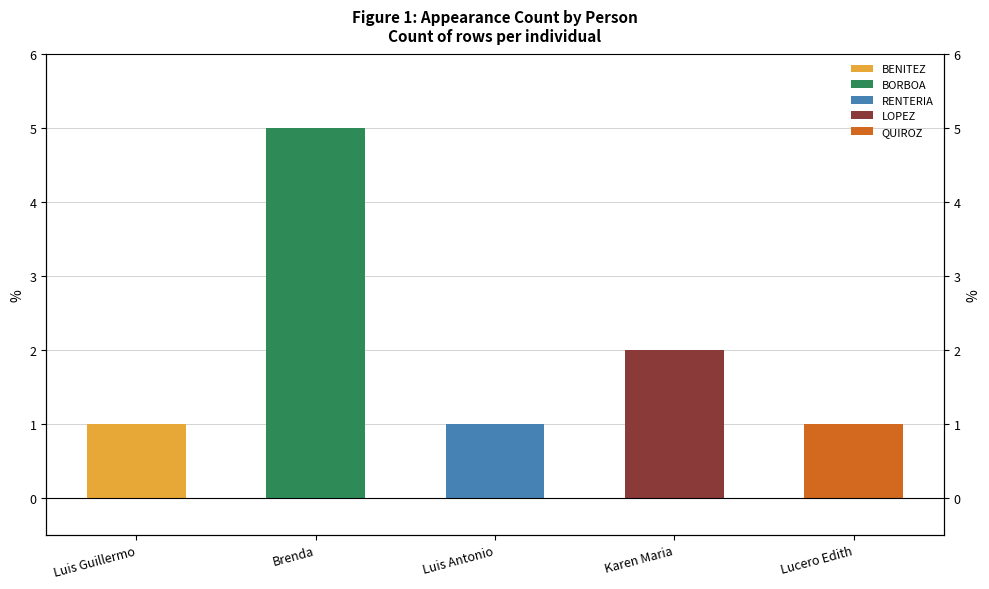

List the labels in order of RENTERIA value, smallest first.

Luis Guillermo, Brenda, Karen Maria, Lucero Edith, Luis Antonio